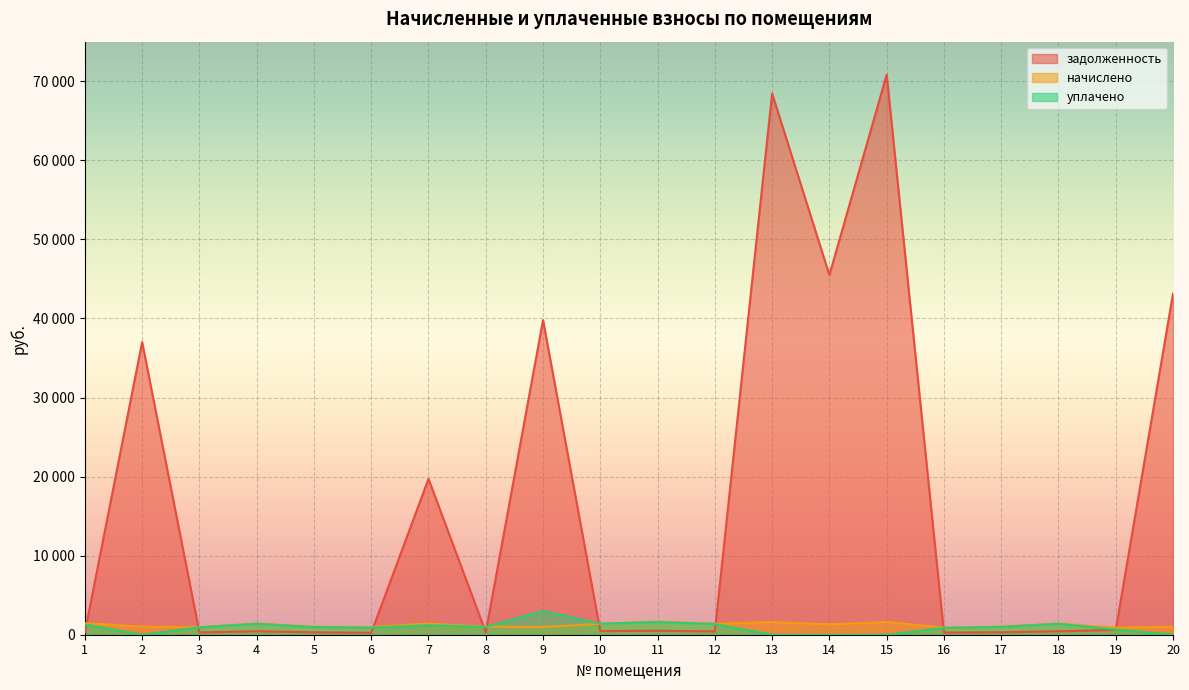

Reading right to left, list all the values displayed in this chart.

задолженность: 43126.2	607.8	430.2	309.0	272.0	70817.1	45491.5	68443.7	419.6	502.4	460.9	39794.8	309.0	19714.8	238.6	303.7	431.8	291.4	37011.4	302.1
начислено: 1018.6	893.8	1422.5	1021.7	899.3	1606.8	1318.1	1599.3	1387.3	1655.9	1385.1	978.6	1021.7	1416.8	973.0	1004.1	1427.5	963.4	1015.1	1456.8
уплачено: 0.0	645.4	1378.6	990.2	871.5	0.0	0.0	0.0	1344.4	1604.8	1383.8	3000.0	990.2	1198.0	890.0	973.1	1383.5	933.6	0.0	1288.0